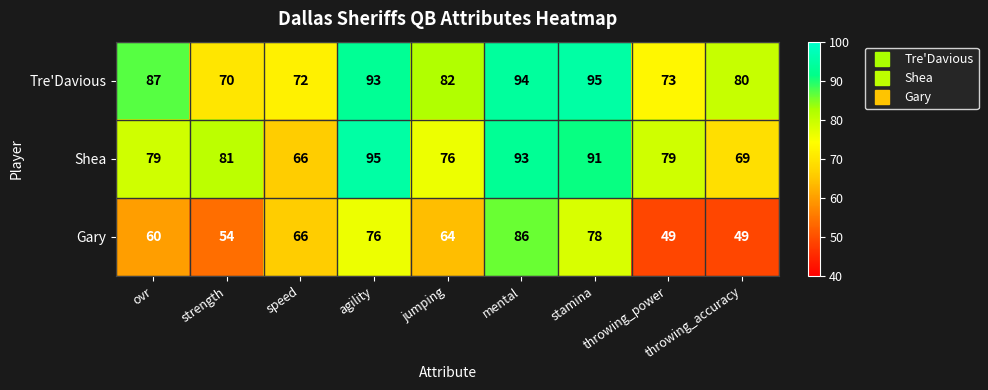

True or false: Gary has a value of 76 at agility.

True